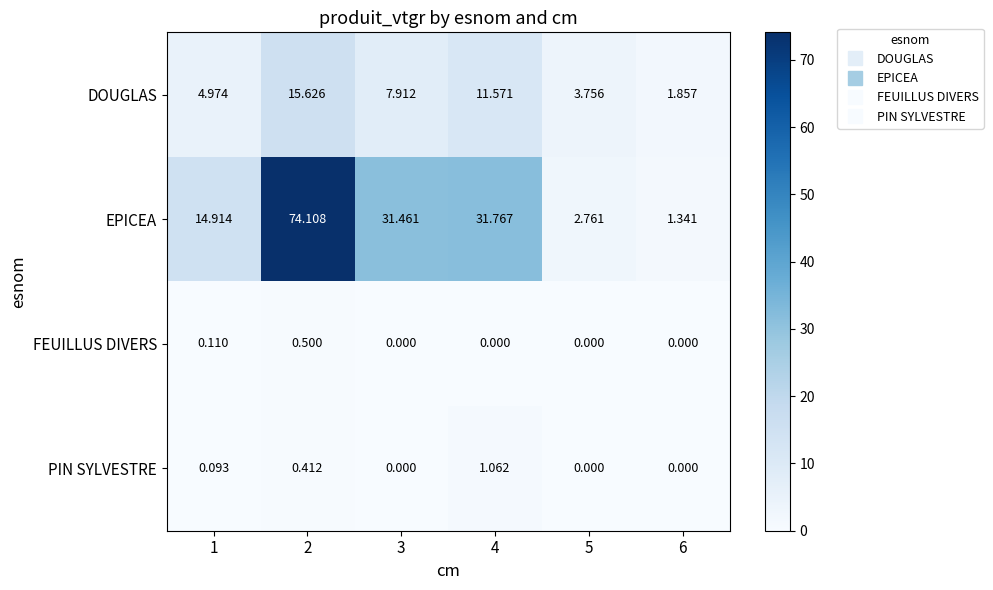

Which series changed the most between 2 and 4?

EPICEA